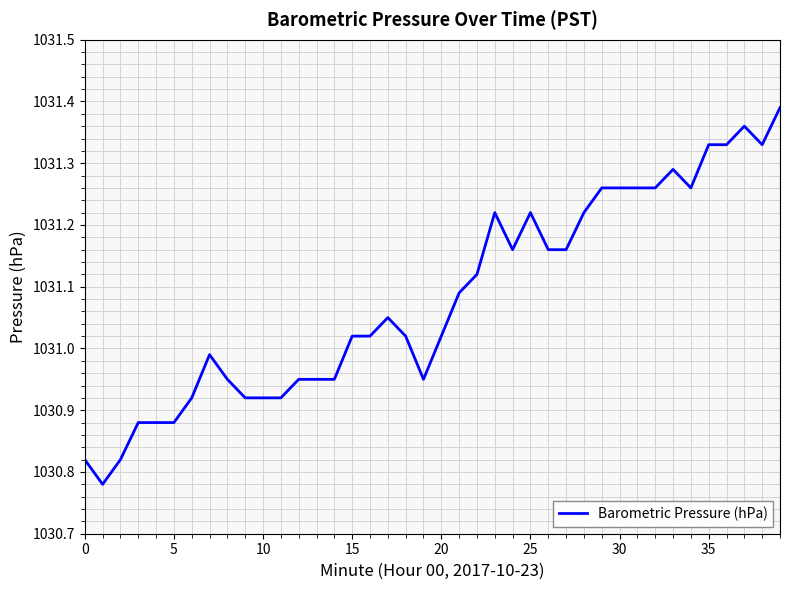

How many lines are shown in the chart?

1